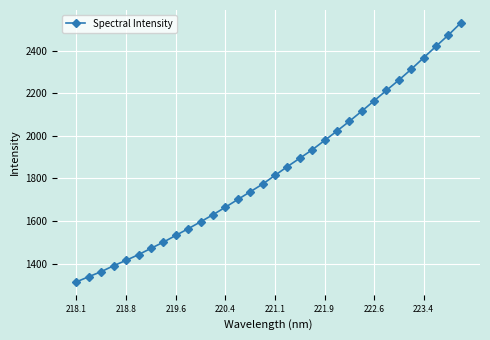

What is the value of the 1st point from the left?

1314.7